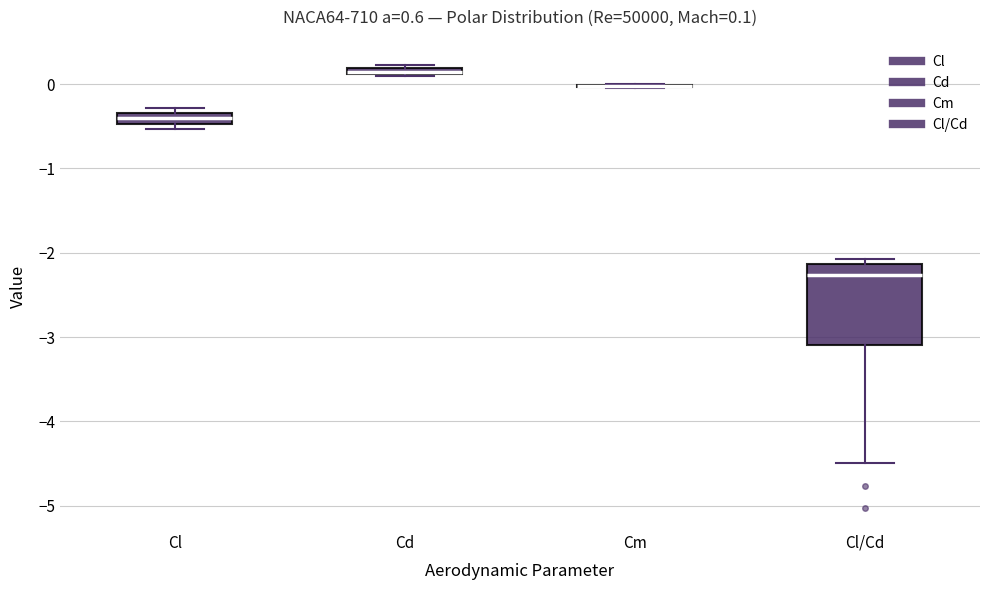

Which box is the tallest, from its lower edge to its upper edge?

Cl/Cd